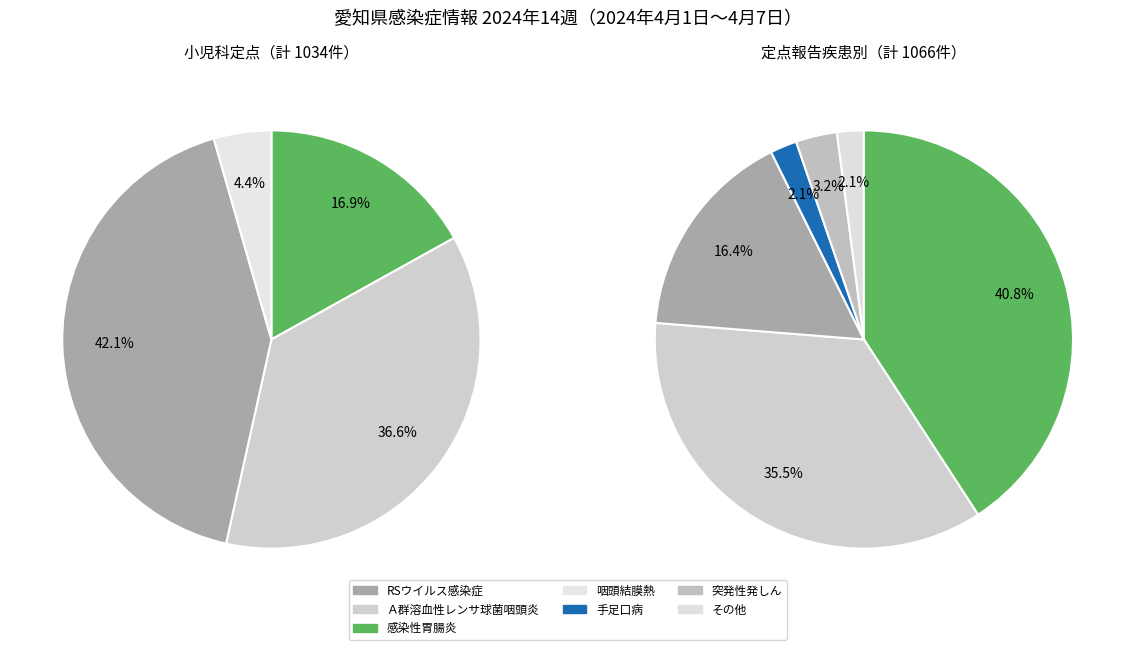

How many segments does this pie chart have?

10